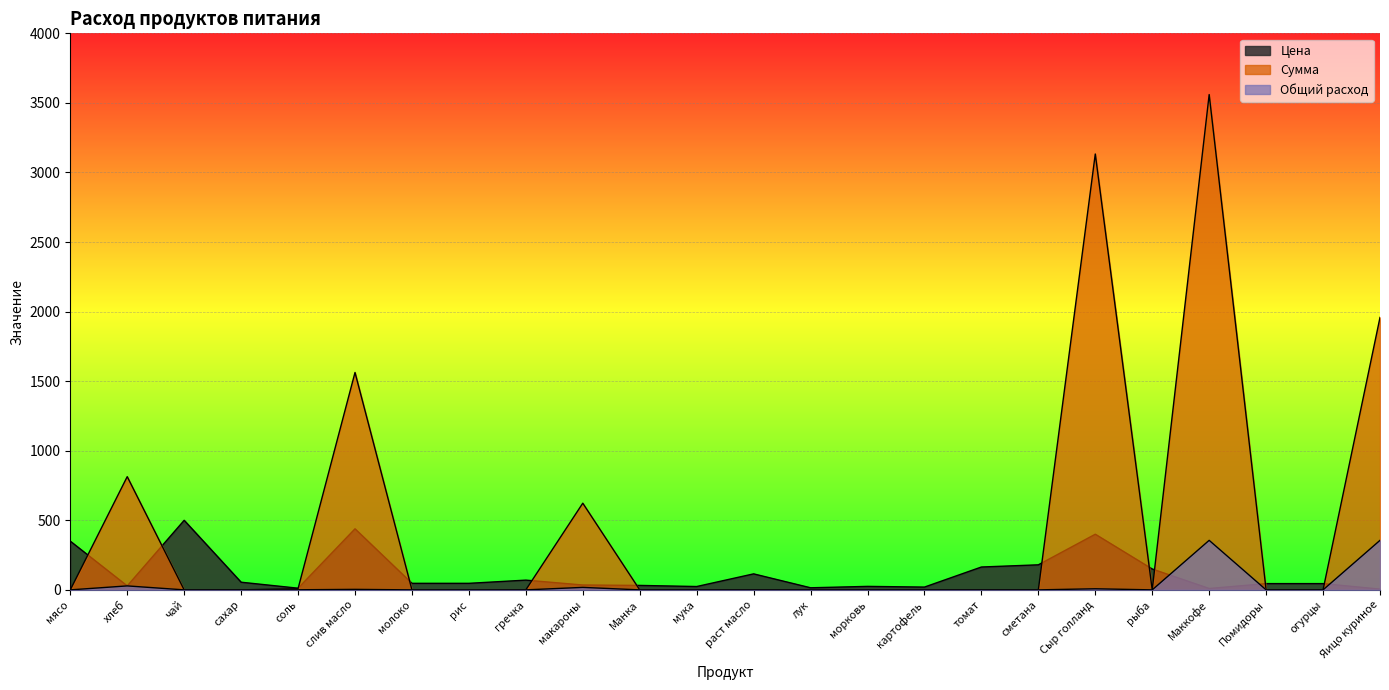

Between мясо and морковь, which series saw the biggest shift?

Цена